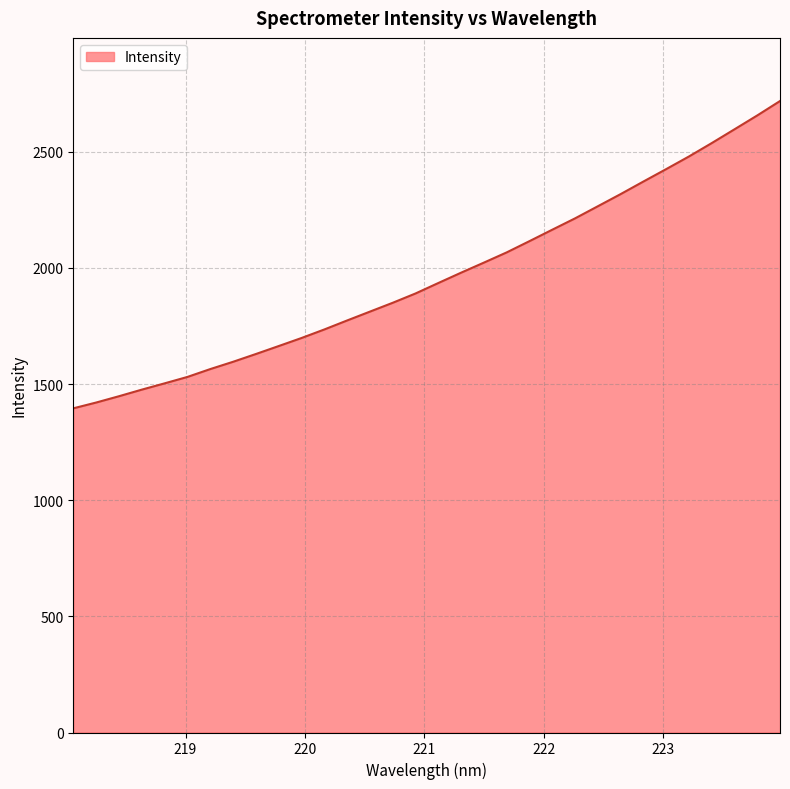

Reading left to right, what are all the values shown in this chart?

1395.4	1420.4	1447.5	1475.9	1503.0	1530.5	1564.3	1595.8	1629.2	1663.5	1698.1	1734.8	1773.6	1811.7	1849.7	1889.8	1934.8	1979.3	2022.7	2066.6	2115.1	2164.3	2213.1	2265.2	2317.5	2371.7	2425.2	2479.5	2537.2	2596.5	2656.2	2718.3